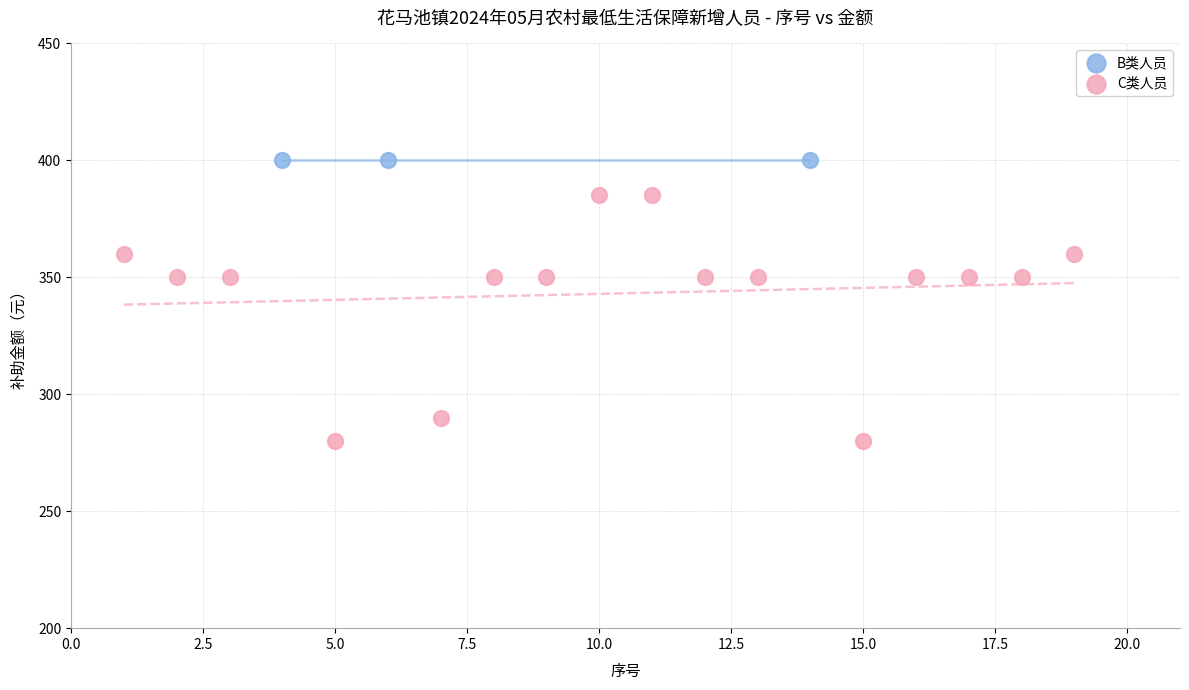

Which series contains the highest Y value?

B类人员